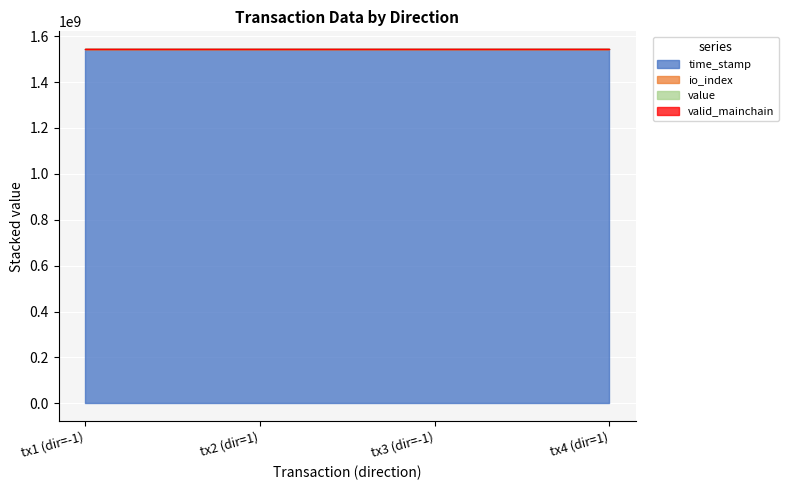

How many values in the value series exceed 1543630720?

2